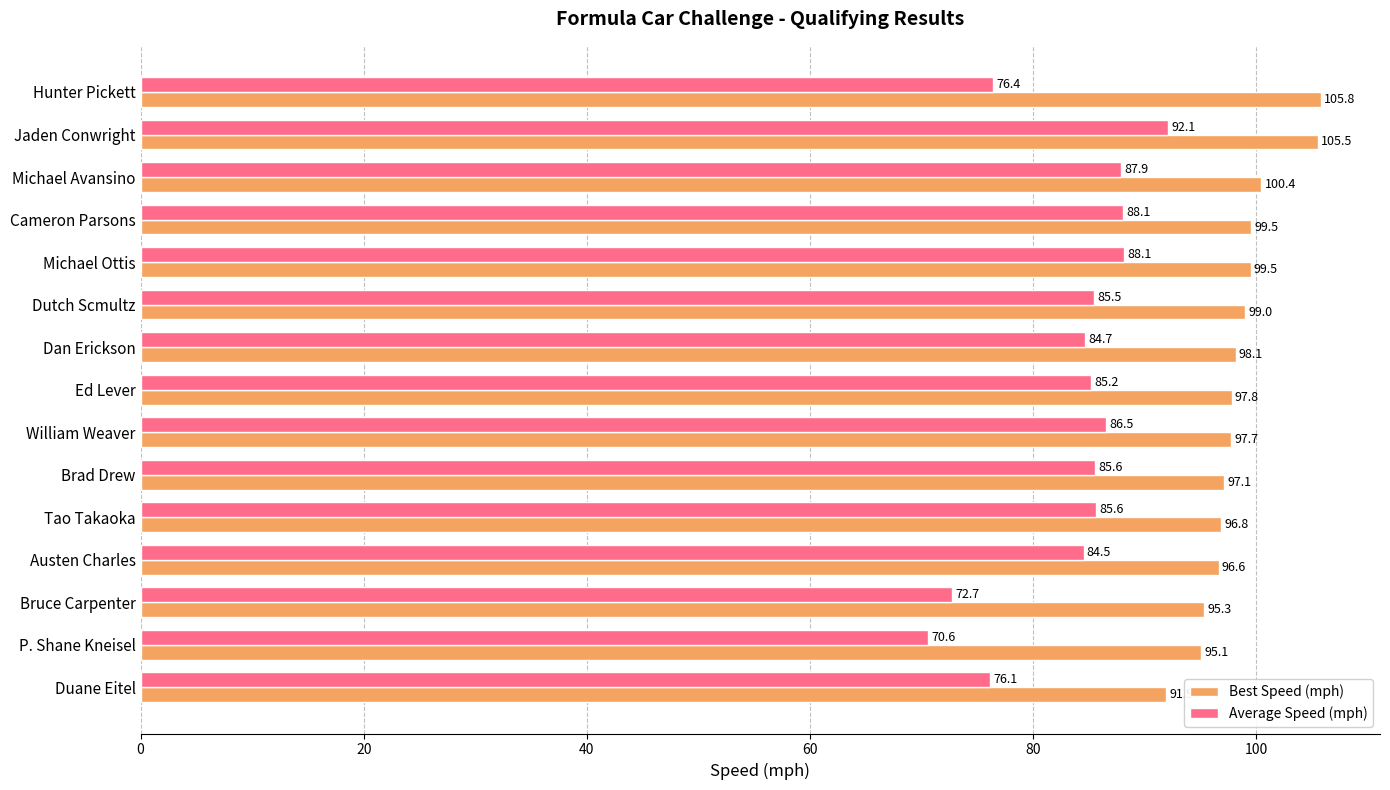

At how many categories does at least one series exceed 94?

14